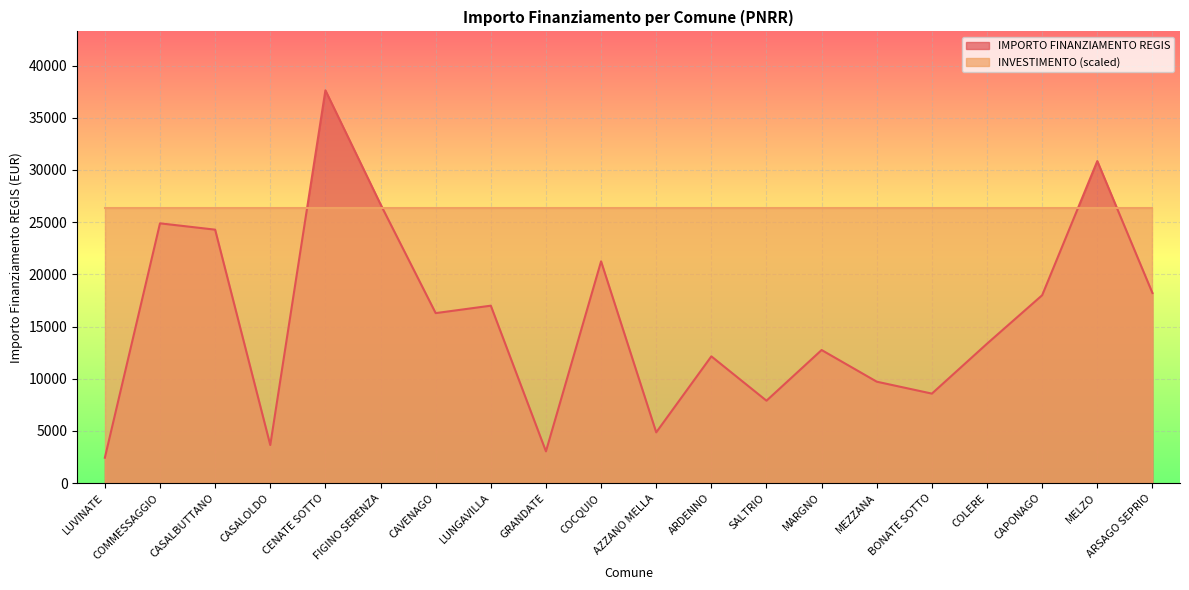

What is the ratio of the value at SALTRIO to the value at LUNGAVILLA?

0.5